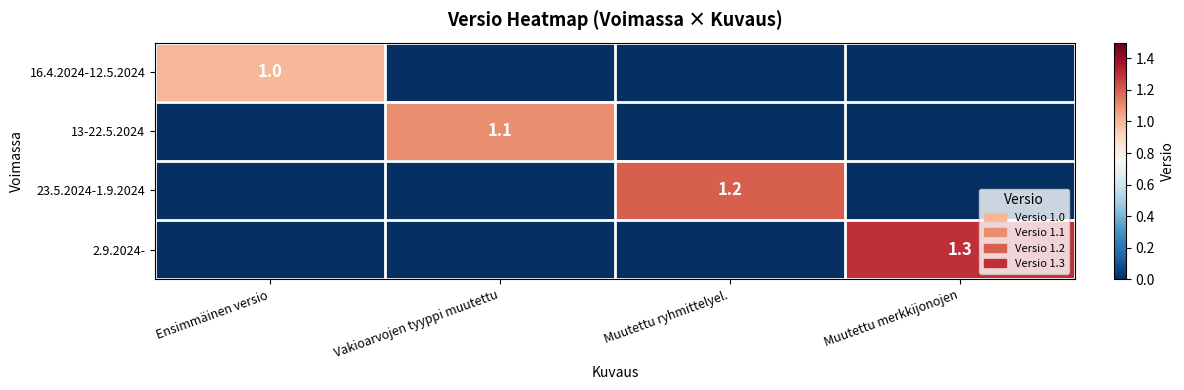

The value of 13-22.5.2024 at Vakioarvojen tyyppi muutettu is 1.1. True or false?

True